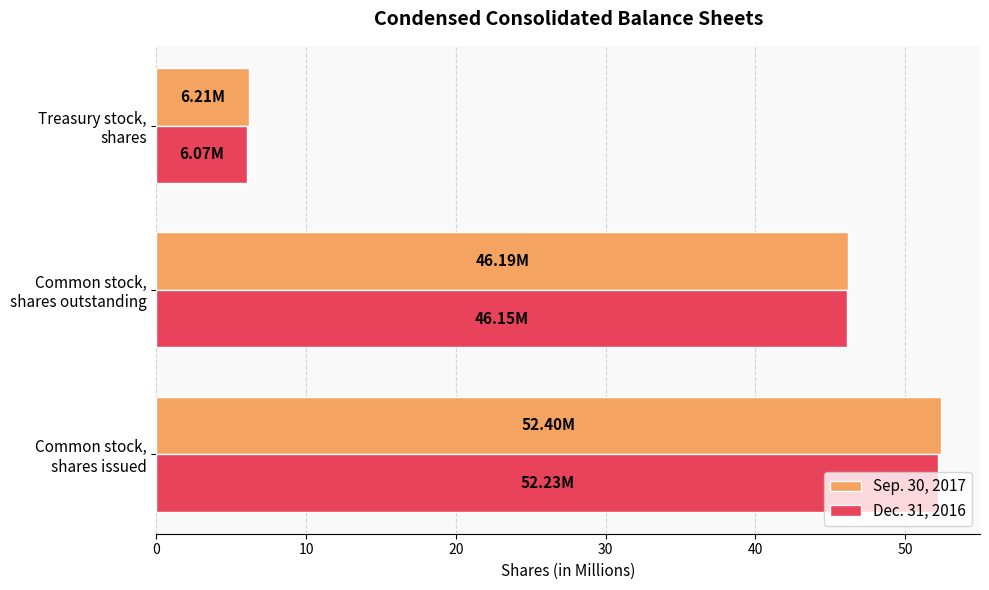

Rank the series by their average value, from highest to lowest.

Sep. 30, 2017, Dec. 31, 2016